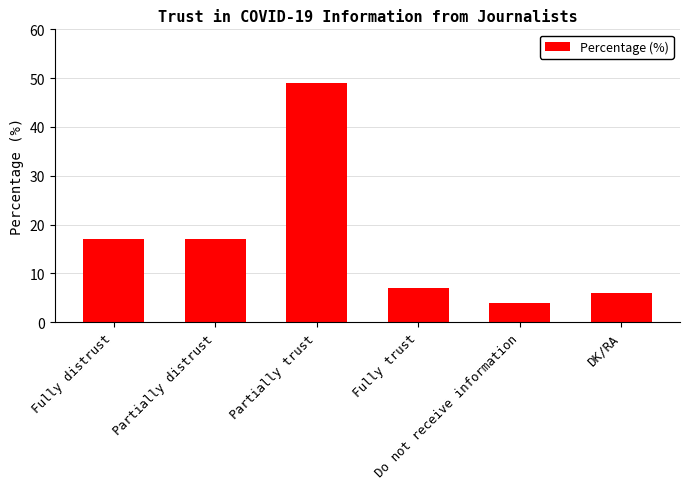

How many bars are there in total?

6